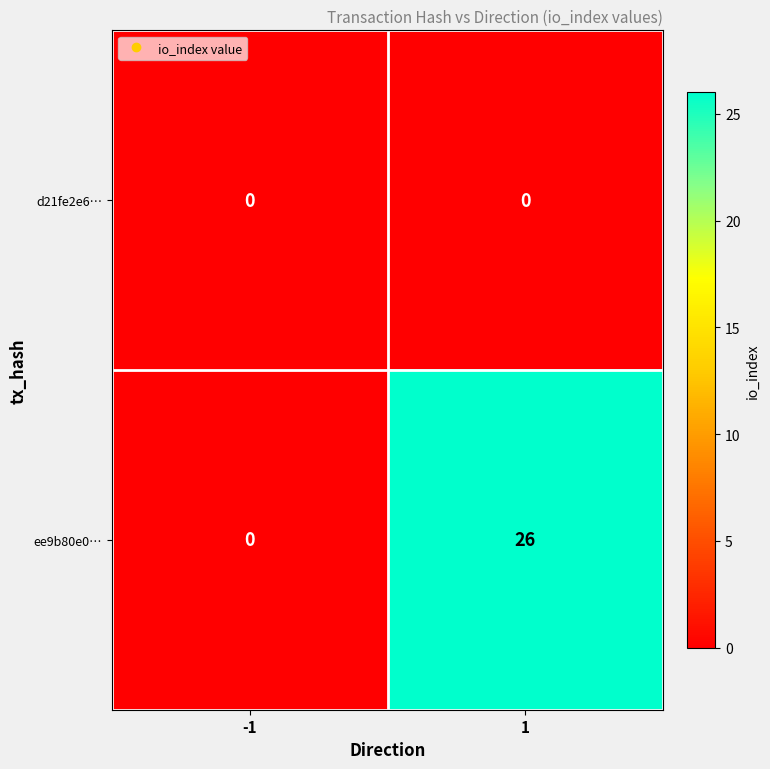

Rank the series by their average value, from highest to lowest.

ee9b80e0…, d21fe2e6…